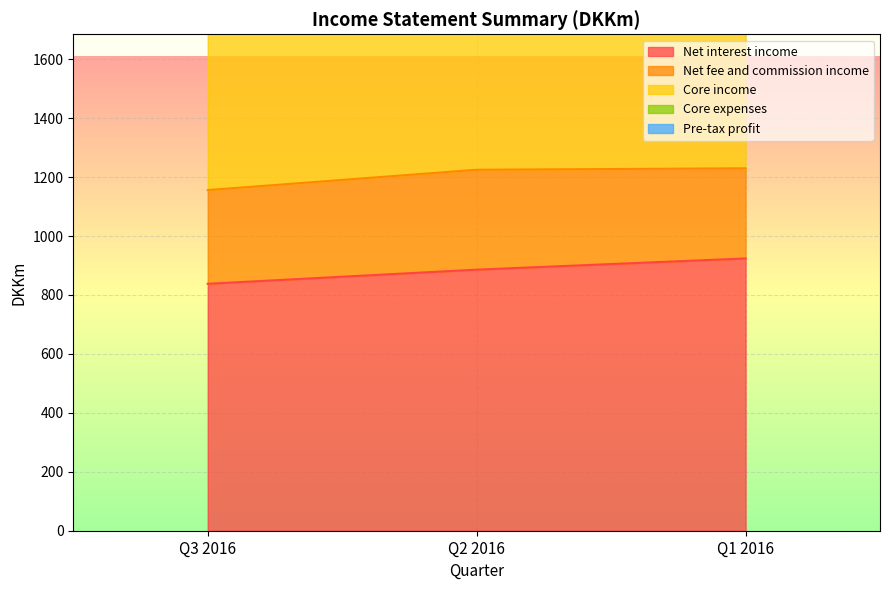

List the labels in order of Net interest income value, largest first.

Q1 2016, Q2 2016, Q3 2016